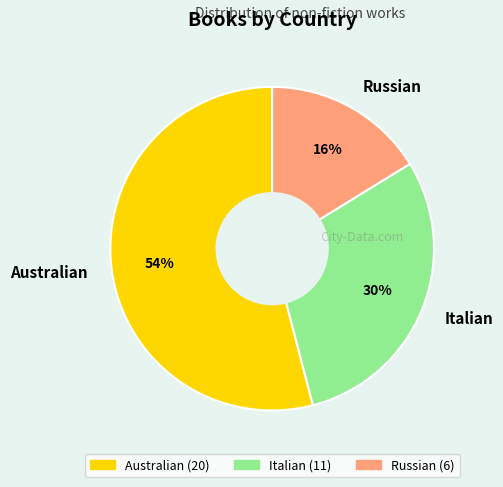

Count the number of slices in the pie.

3